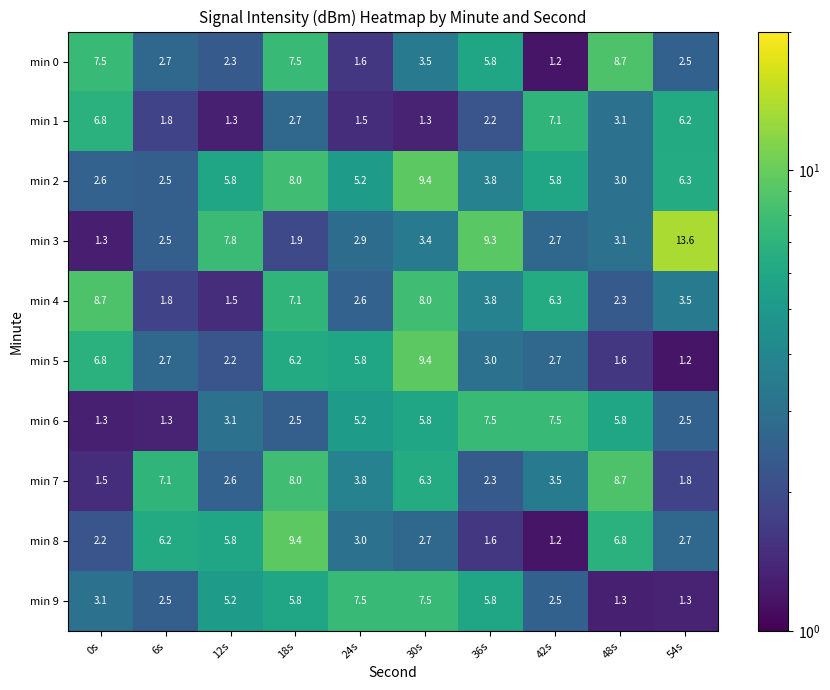

At how many categories does at least one series exceed 7?

10